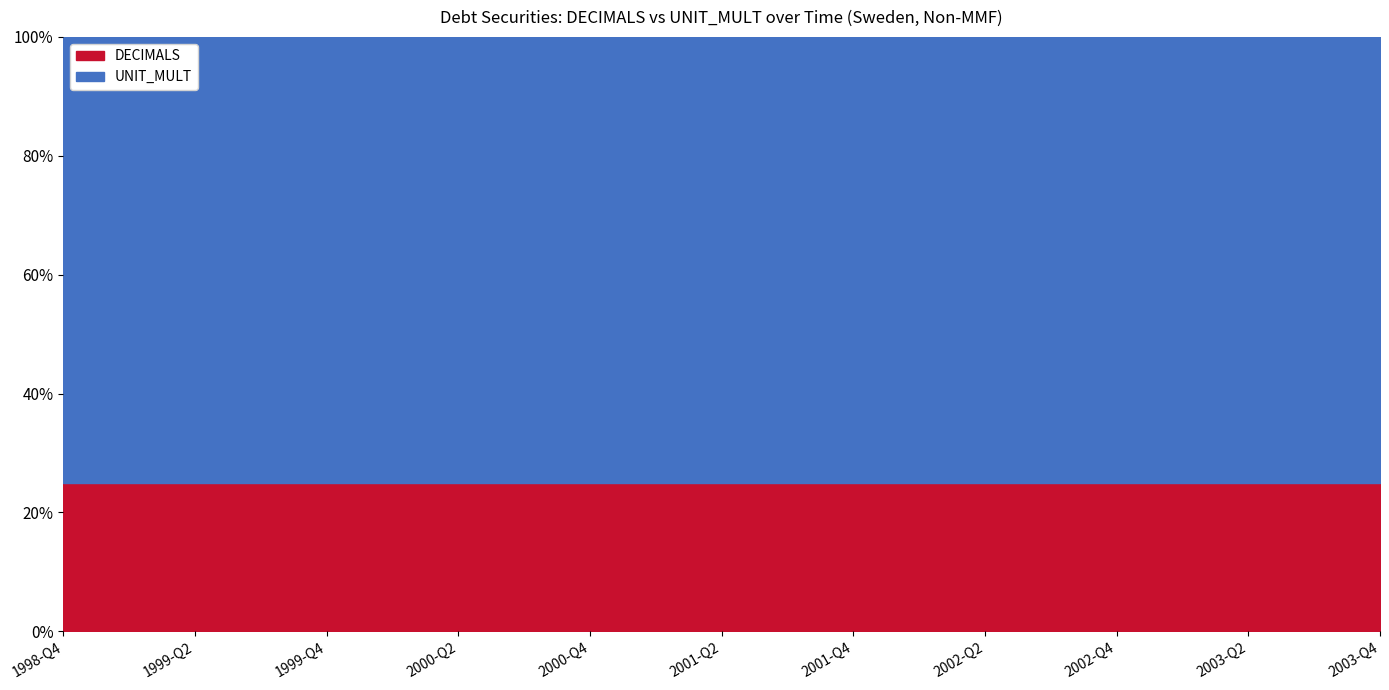

What value does the DECIMALS series have at 2001-Q3?

2